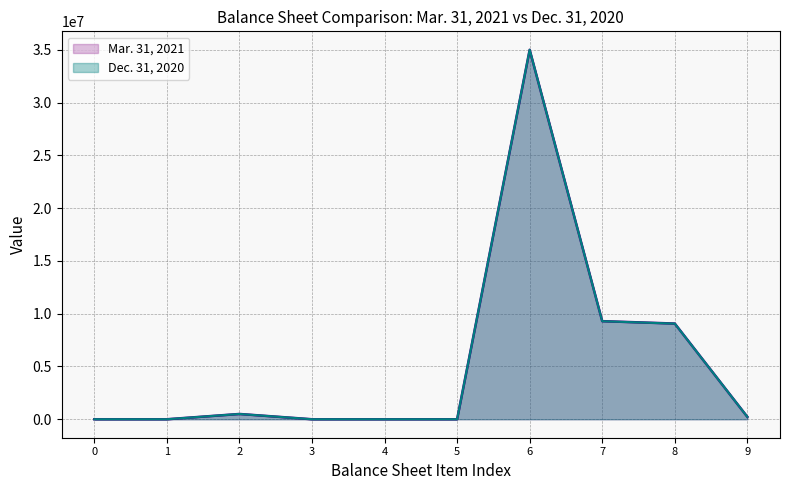

What is the maximum value shown in the chart?

35000000